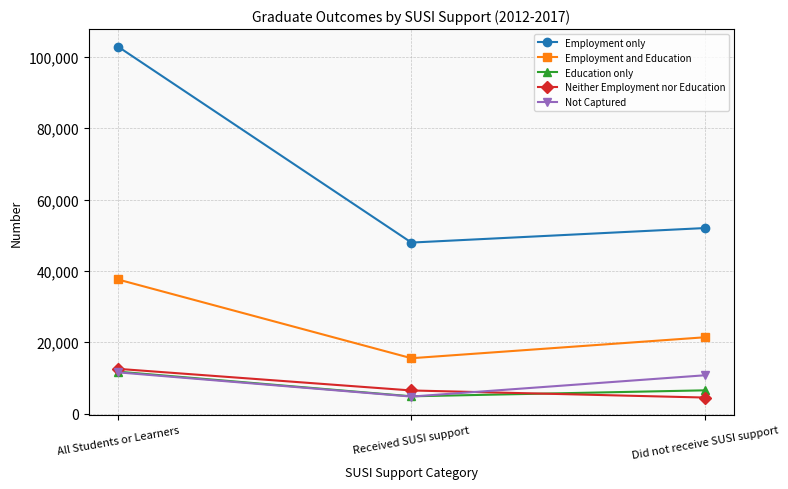

How many lines are shown in the chart?

5